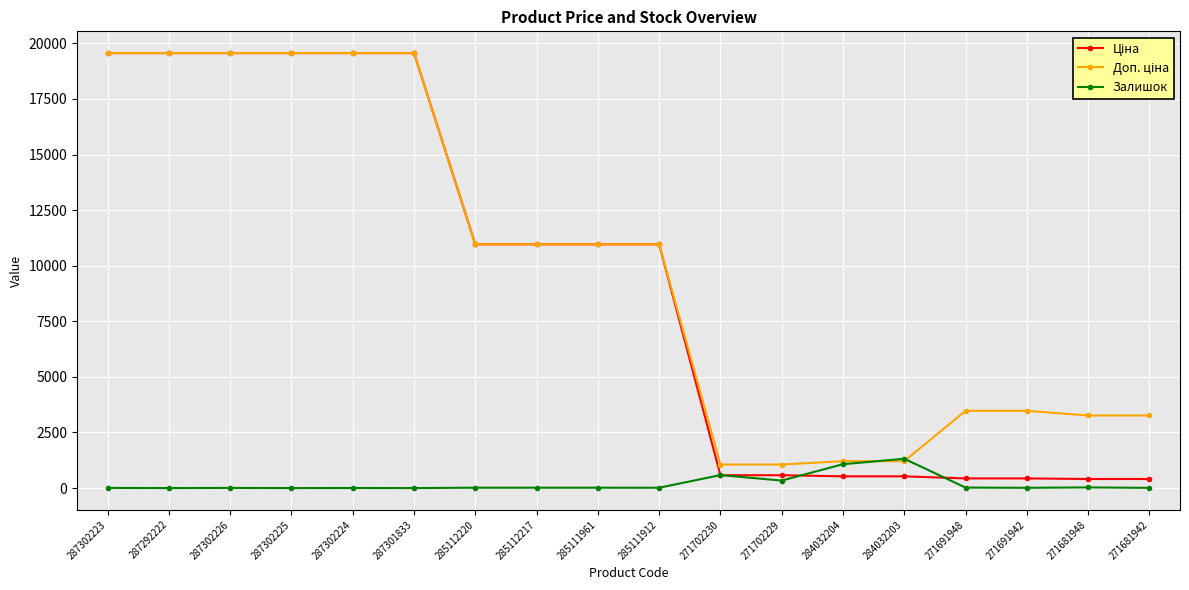

How many distinct data groups are displayed?

3